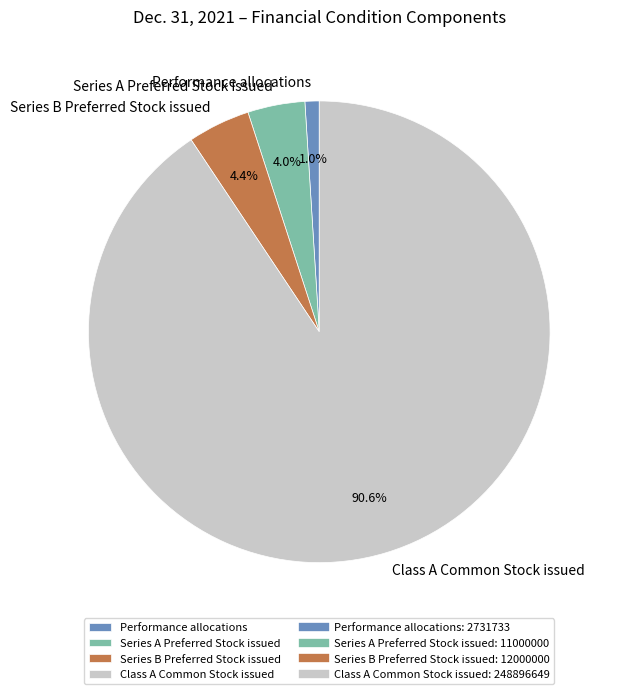

Is there any slice that represents more than half of the pie?

Yes